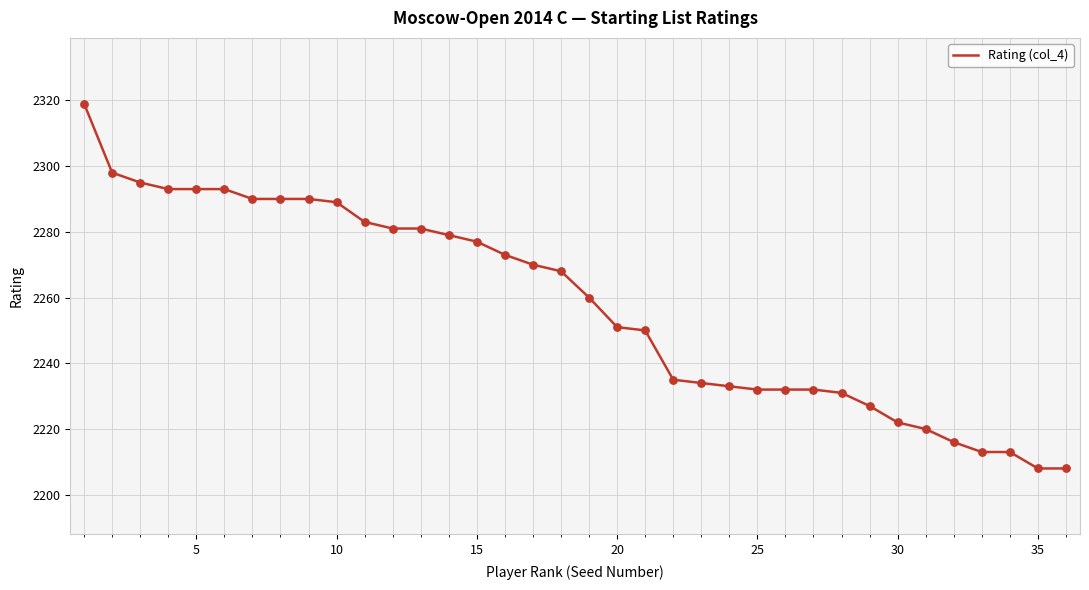

What is the minimum value shown in the chart?

2208